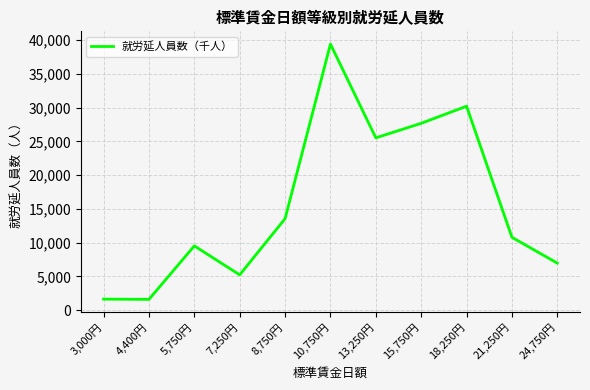

At which label is the value closest to 20499?

13,250円